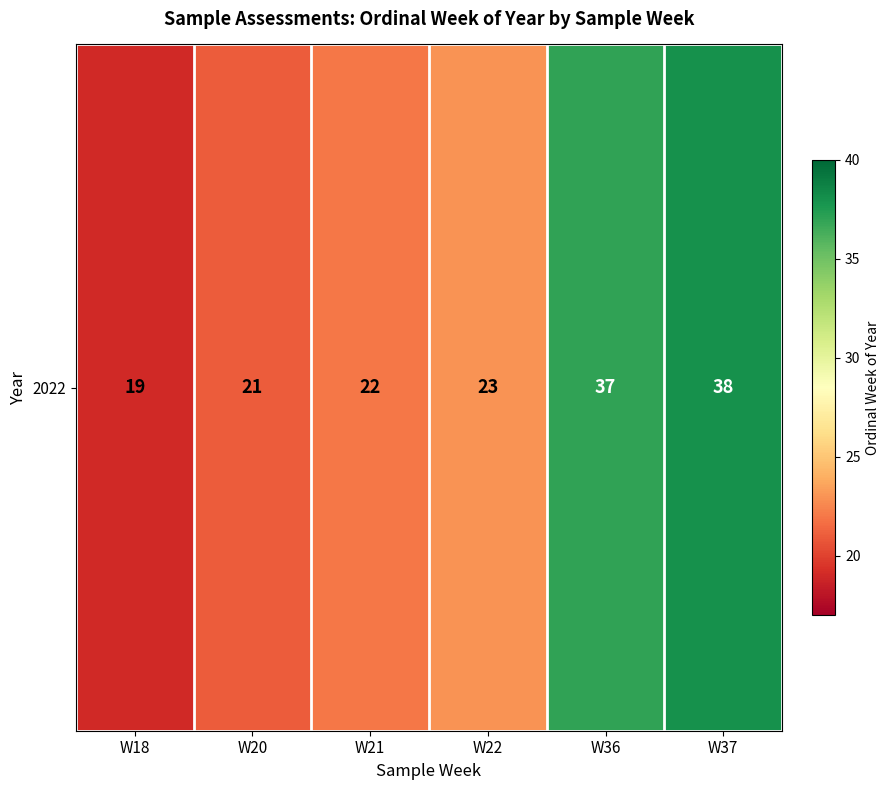

List the labels in order of value, smallest first.

W18, W20, W21, W22, W36, W37